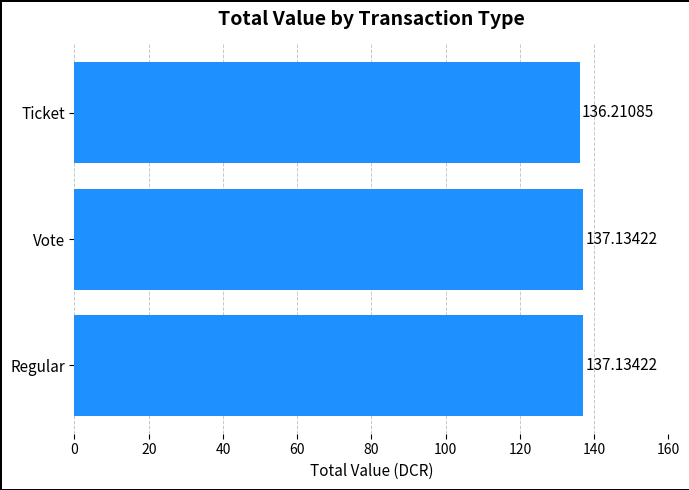

What is the change in value from Vote to Ticket?

-0.9